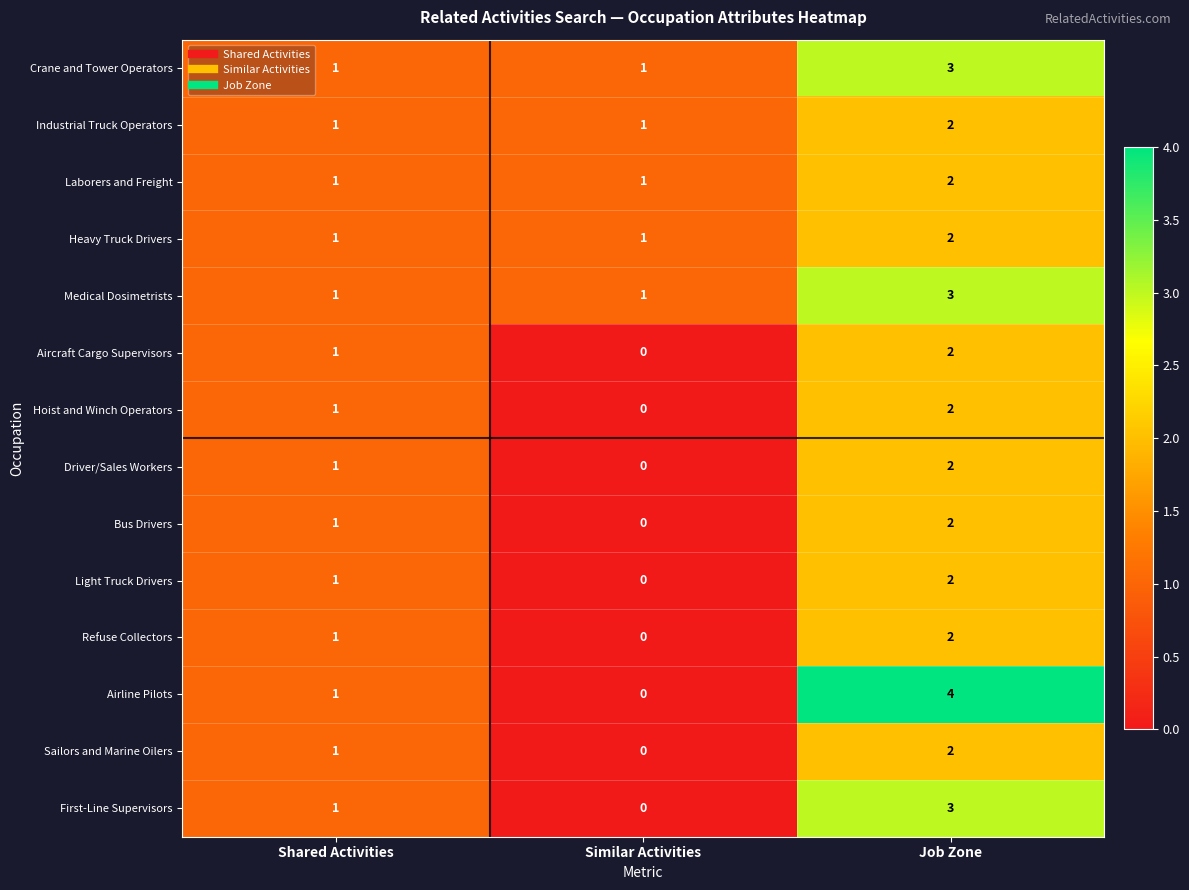

What is the sum of all Laborers and Freight values?

4